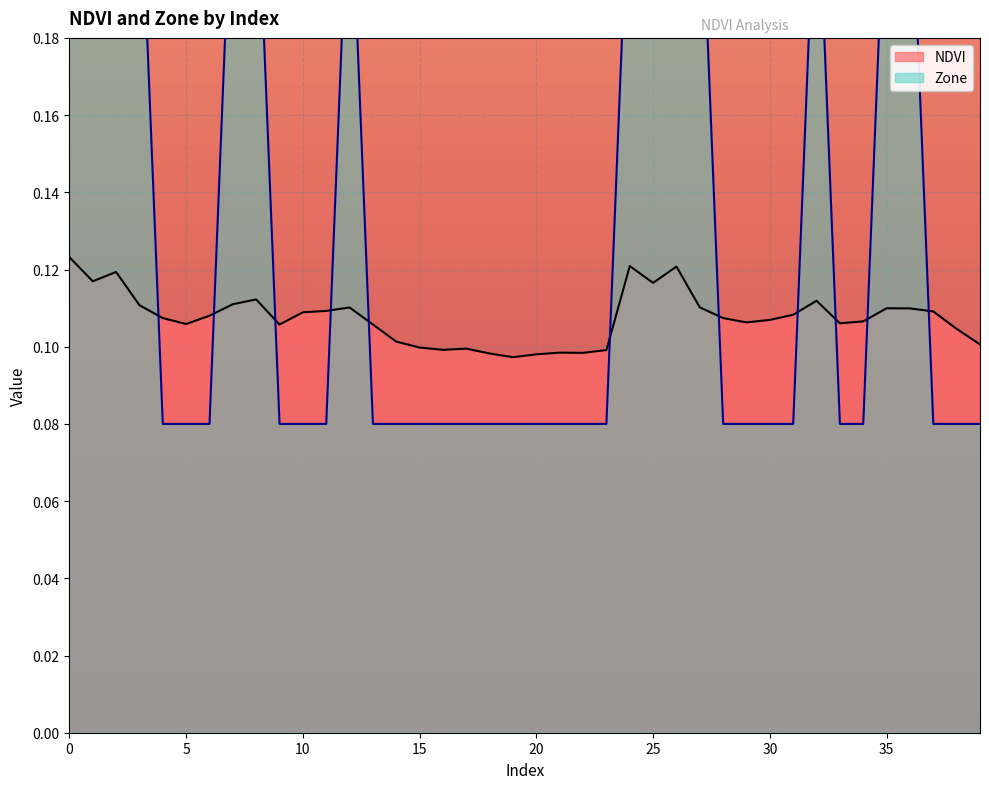

Which series has the widest spread of values?

Zone